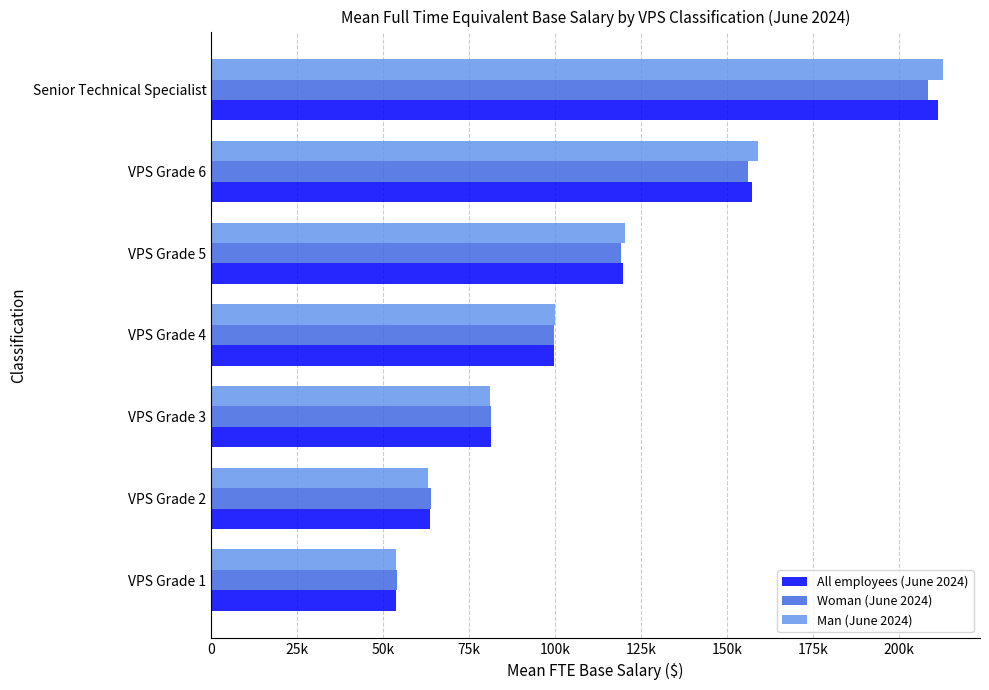

Rank the series by their average value, from lowest to highest.

Woman (June 2024), All employees (June 2024), Man (June 2024)